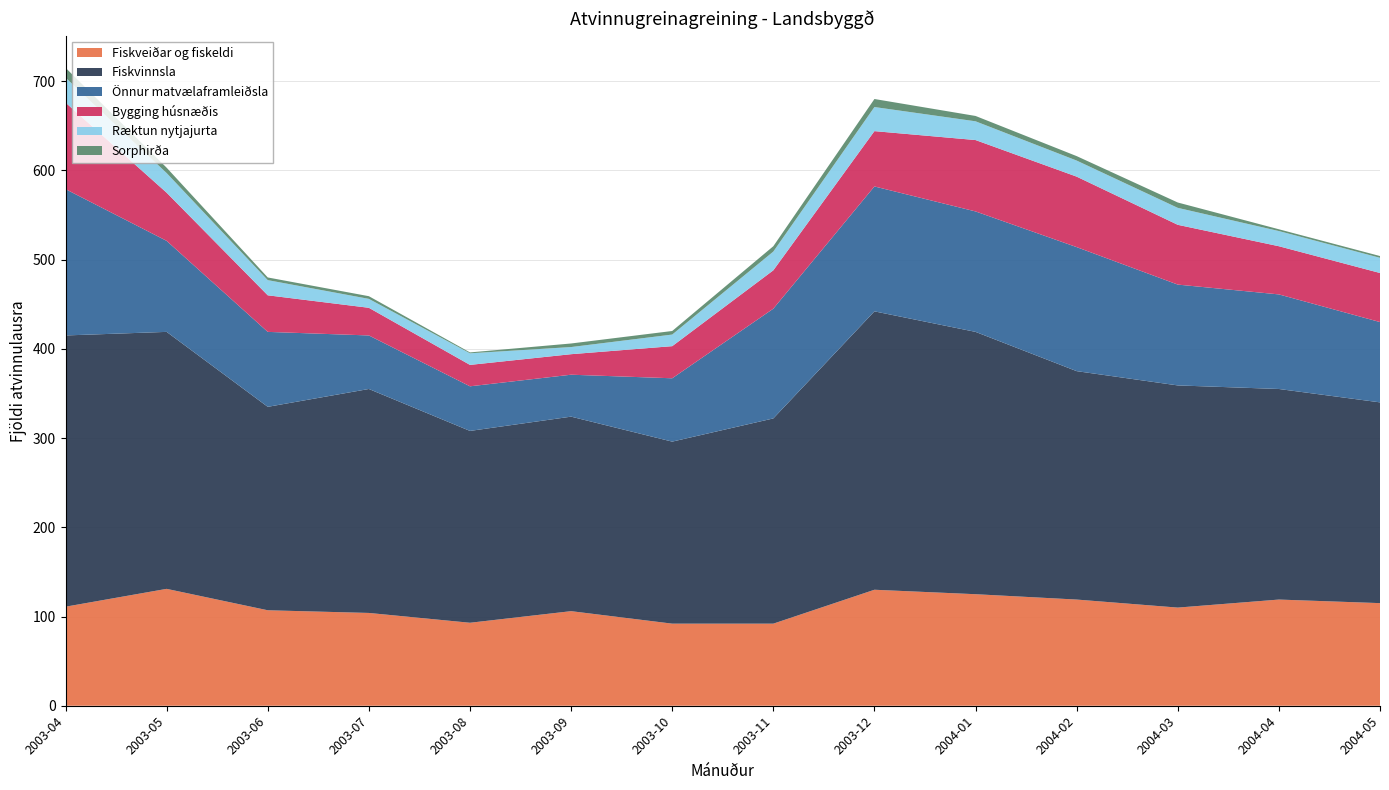

Reading left to right, what are all the values shown in this chart?

Fiskveiðar og fiskeldi: 111	131	107	104	93	106	92	92	130	125	119	110	119	115
Fiskvinnsla: 304	288	228	251	215	218	204	230	312	294	256	249	236	225
Önnur matvælaframleiðsla: 164	102	84	60	50	47	71	123	140	135	139	113	106	90
Bygging húsnæðis: 97	54	41	31	24	23	36	43	62	80	79	67	54	55
Ræktun nytjajurta: 28	22	17	10	13	8	13	21	27	21	18	19	17	17
Sorphirða: 11	6	3	3	1	4	4	6	9	6	5	6	2	2